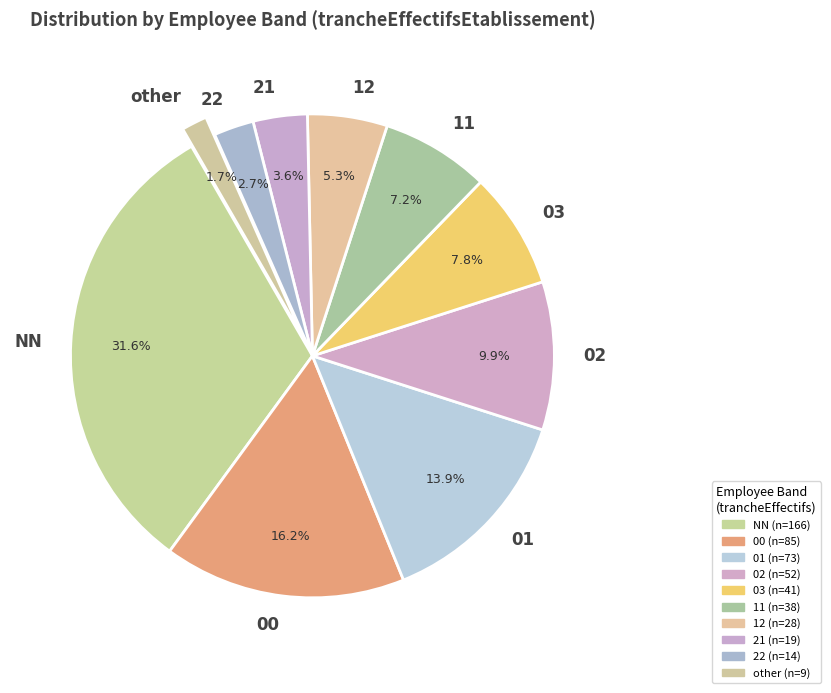

What is the largest slice in the pie chart?

NN